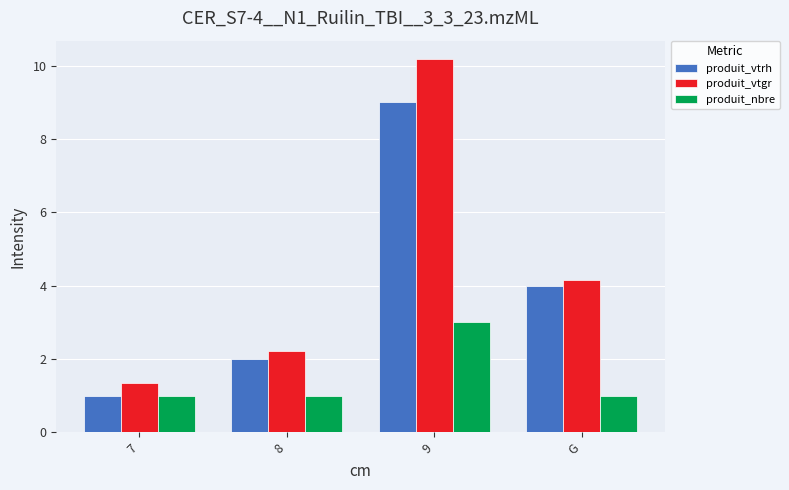

List the labels in order of produit_vtrh value, smallest first.

7, 8, G, 9